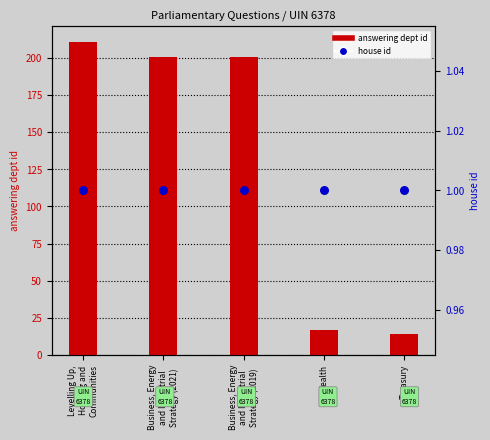

Which series contains the lowest Y value?

house id